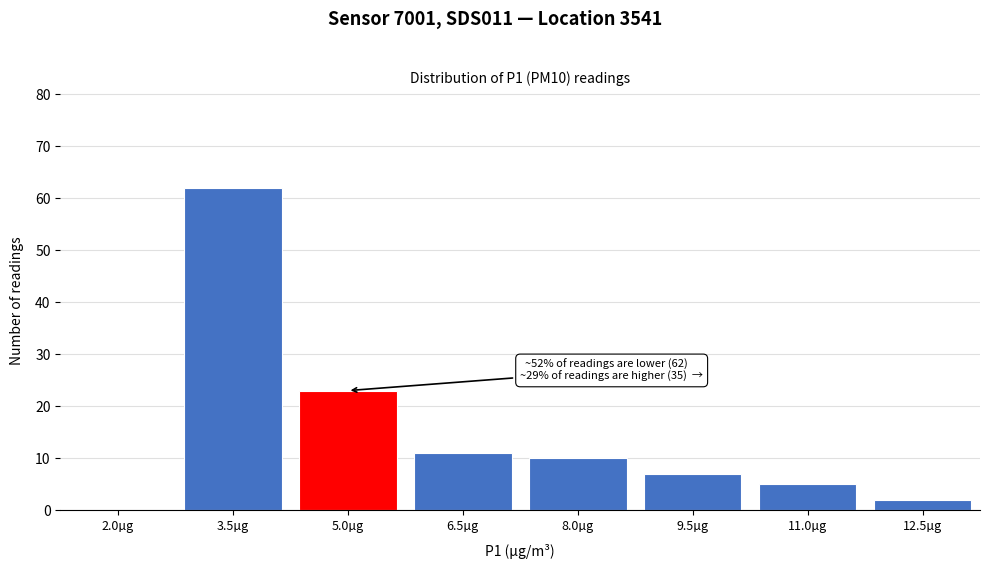

Reading right to left, what are all the values shown in this chart?

12.5µg=2	11.0µg=5	9.5µg=7	8.0µg=10	6.5µg=11	5.0µg=23	3.5µg=62	2.0µg=0